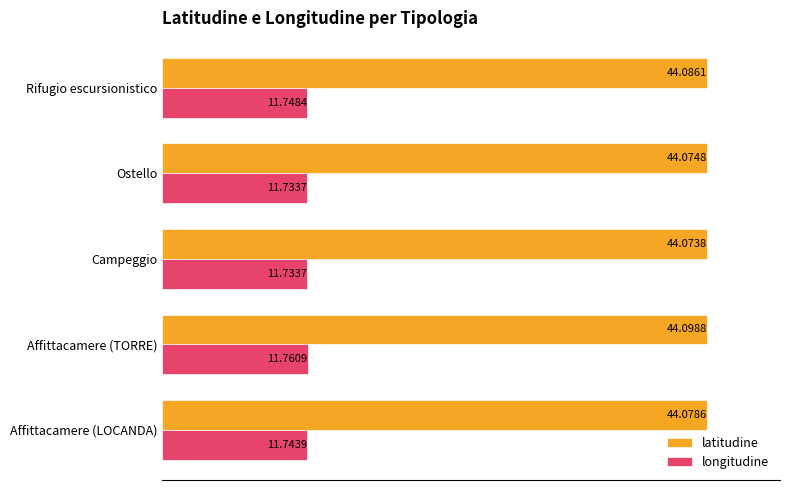

Which series has the largest total across all categories?

latitudine